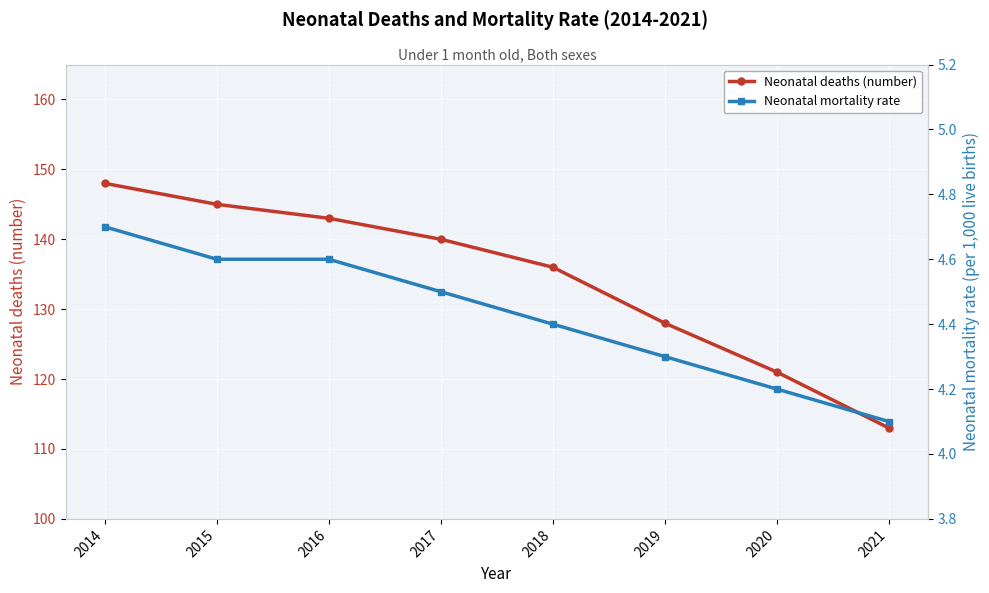

Count the number of categories in the chart.

8